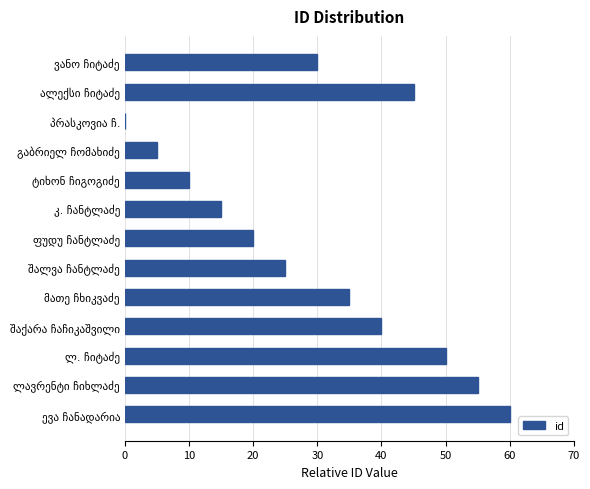

What is the sum of all values?

390